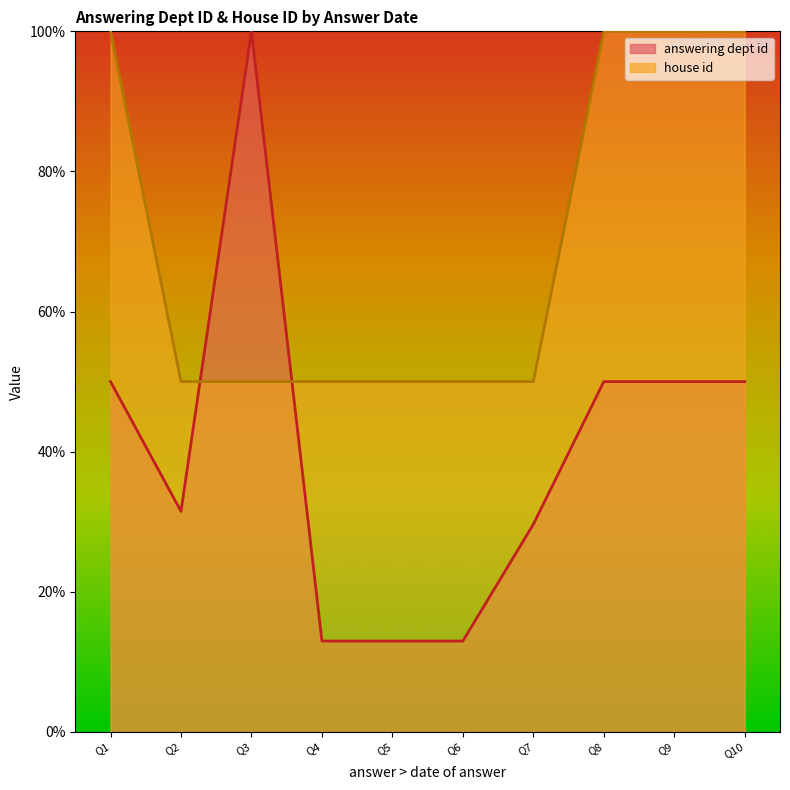

How many data points in answering dept id are less than 50?

5